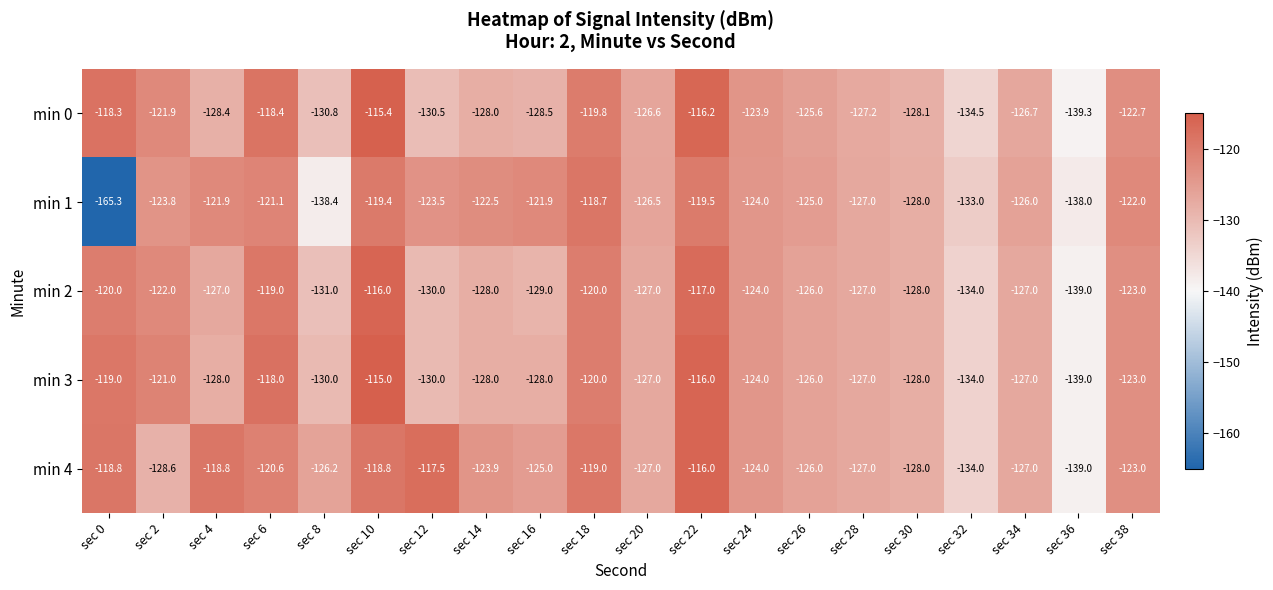

At which category is the sum across all series the highest?

sec 10